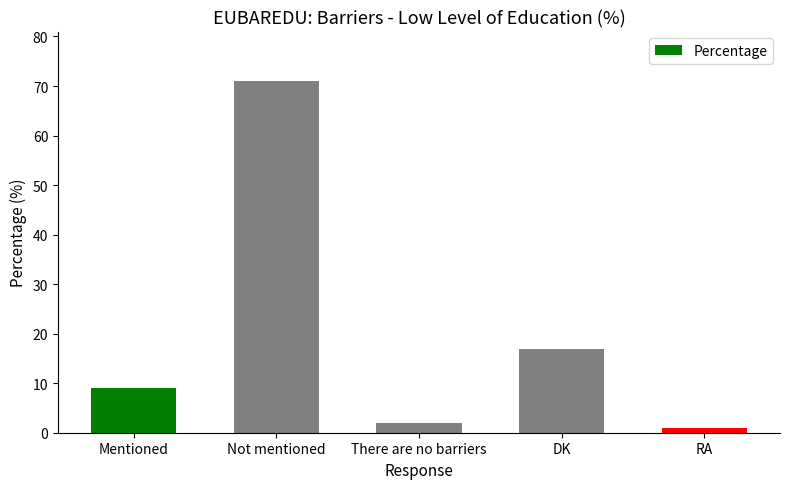

At which category does the chart reach its minimum across all series?

RA